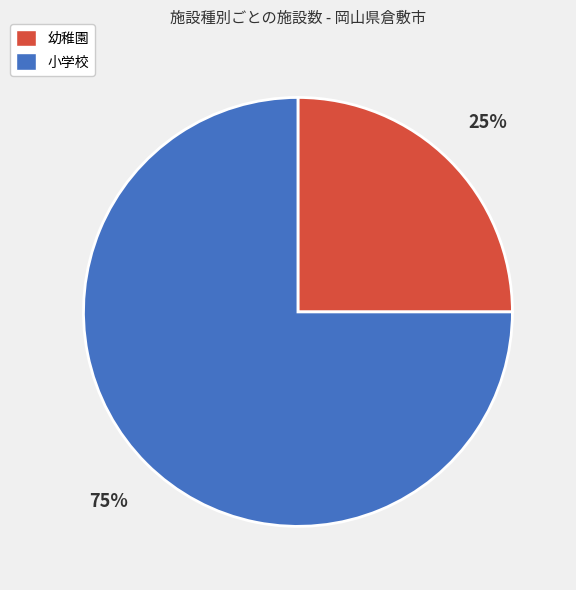

Which category has the smallest portion of the pie?

幼稚園